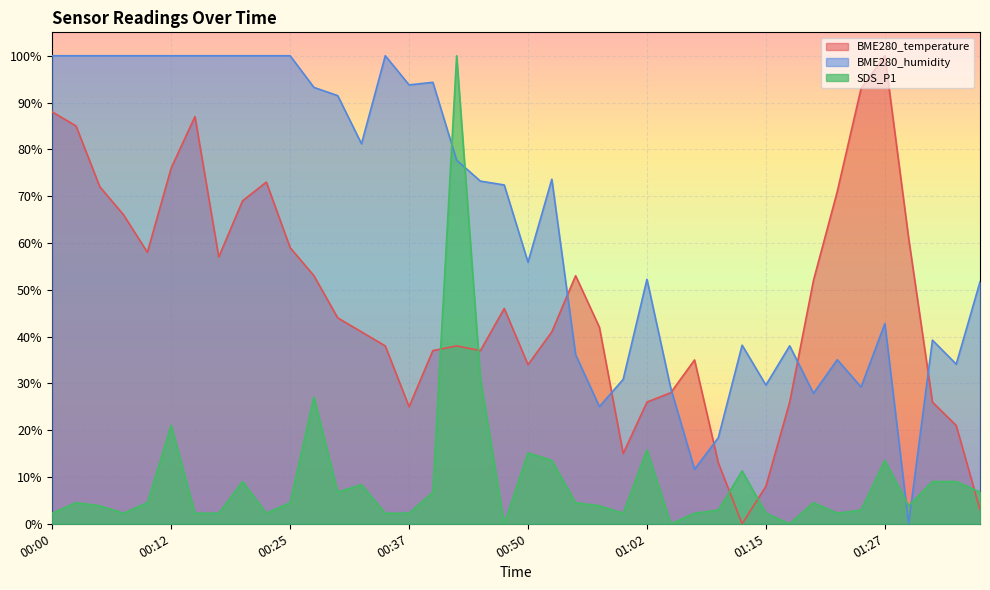

In SDS_P1, how many points are lower than both neighbors (excluding endpoints)?

9